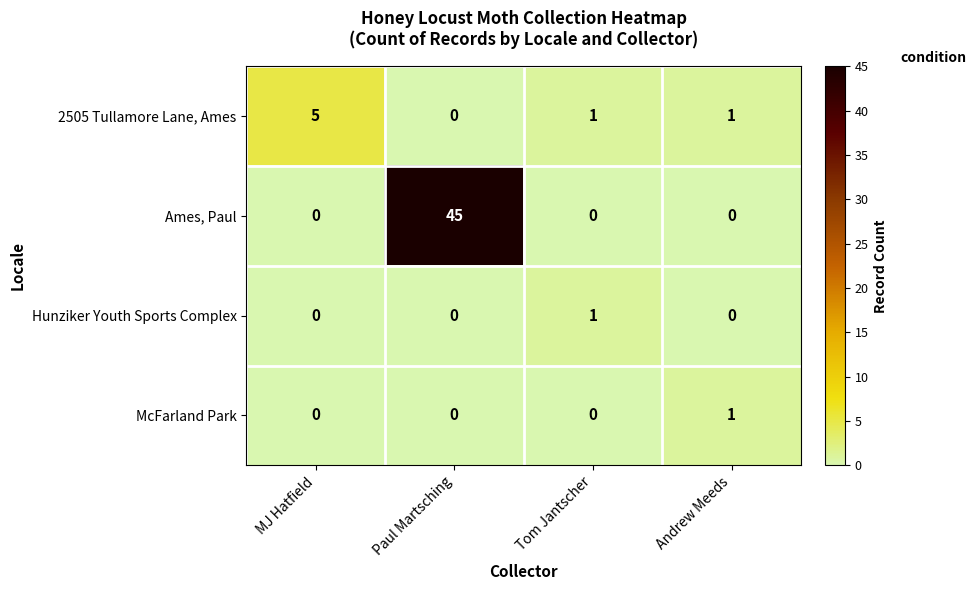

What is the greatest value displayed?

45